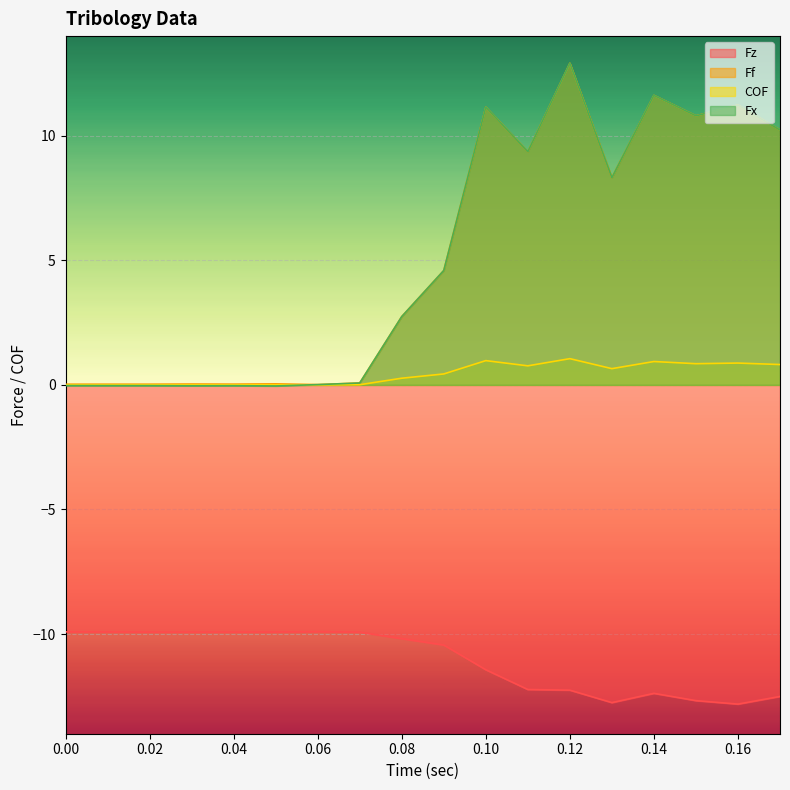

True or false: COF and Ff cross at least once.

False